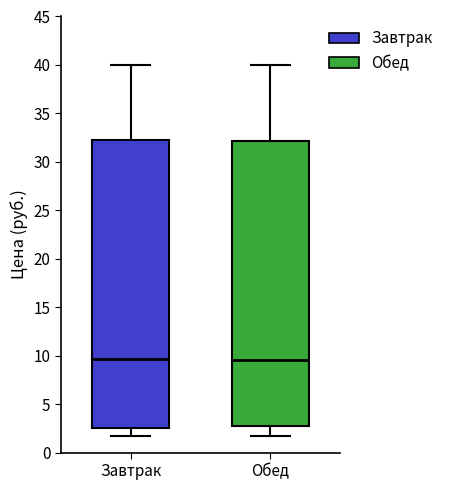

Where does the upper whisker of the box for Завтрак end on the y-axis? The values are not printed on the chart, so give them approximately, as read against the axis.

40.0